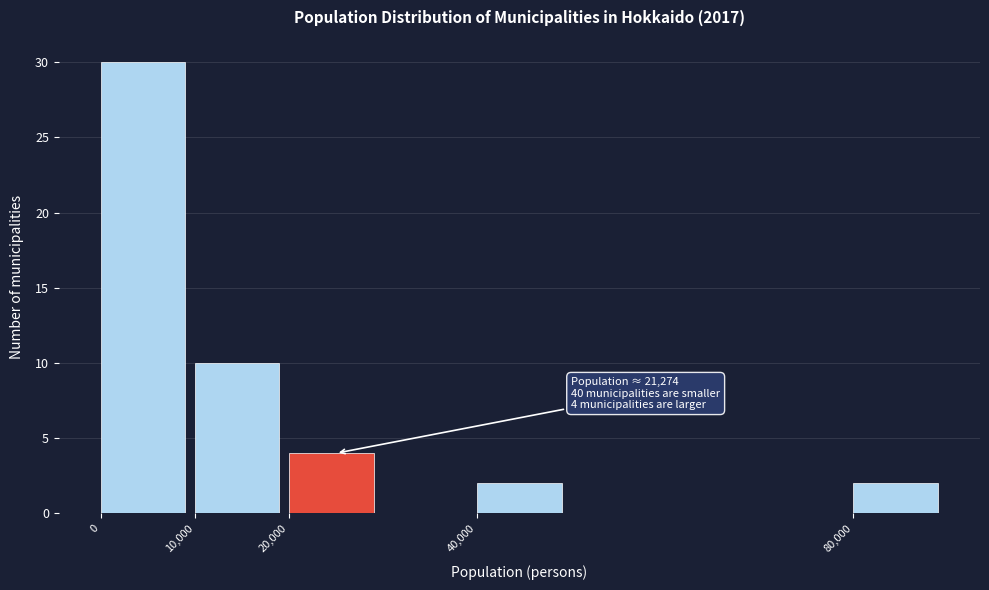

Over which range of the x-axis is the bar tallest?

0 to 10000